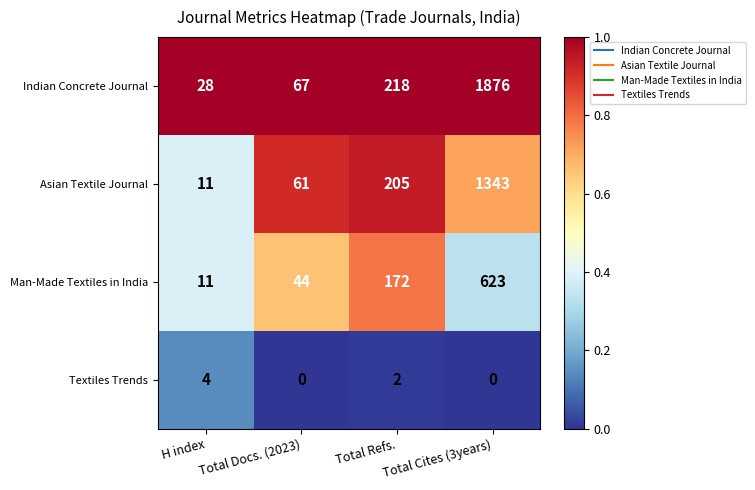

Which series has the largest total across all categories?

Indian Concrete Journal